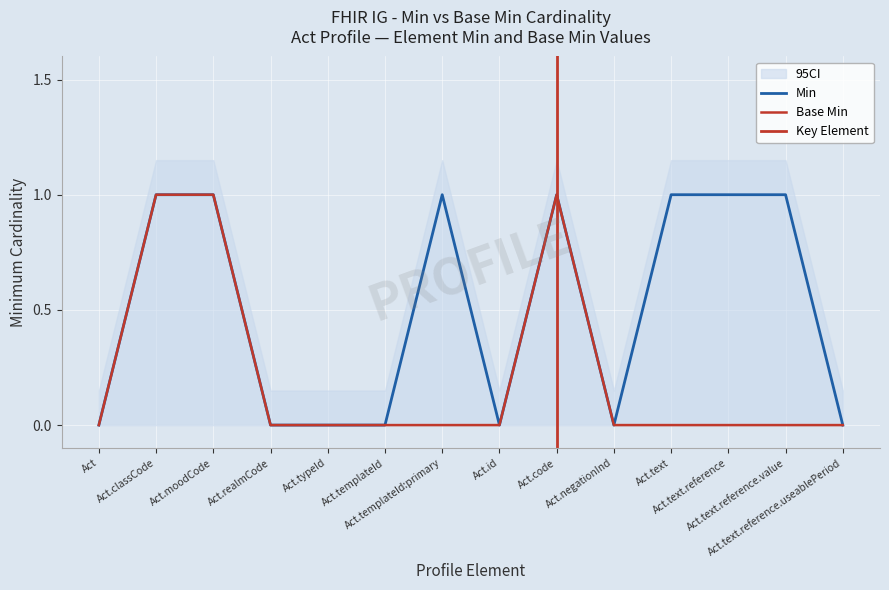

Which category has the lowest value across all series?

Act